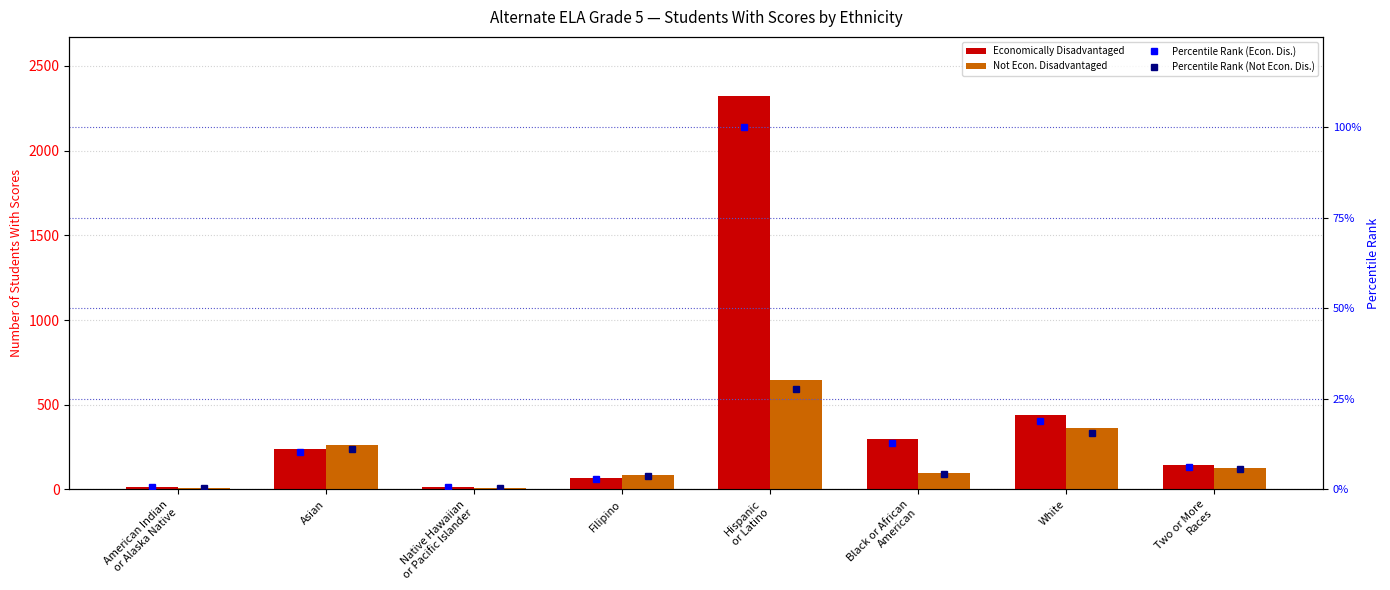

Which label corresponds to the largest value in the chart?

Hispanic
or Latino